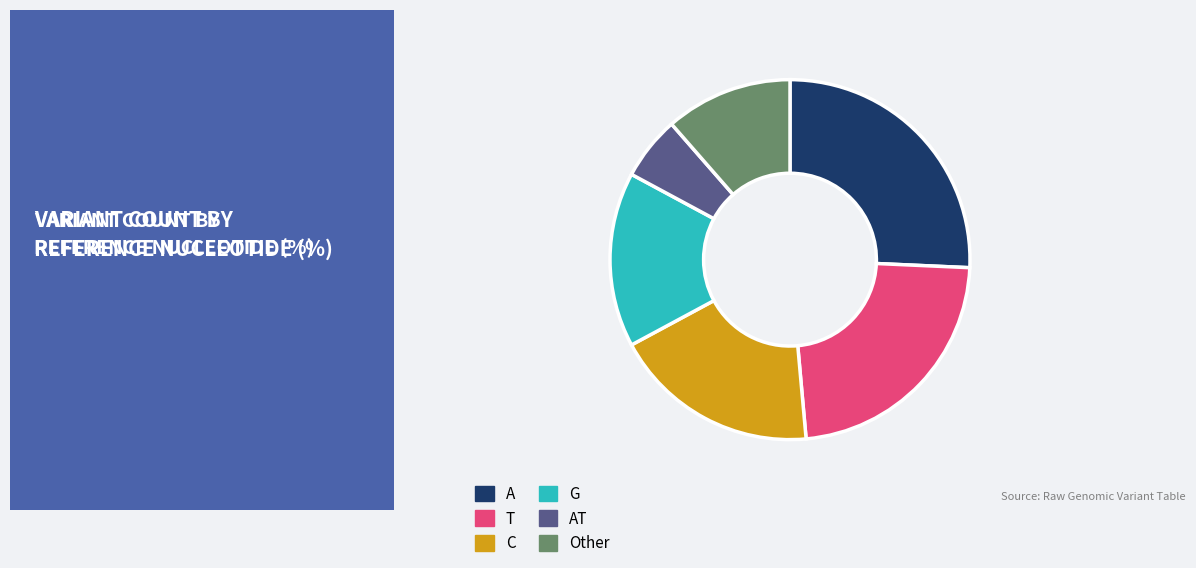

True or false: Other accounts for 11% of the total.

True